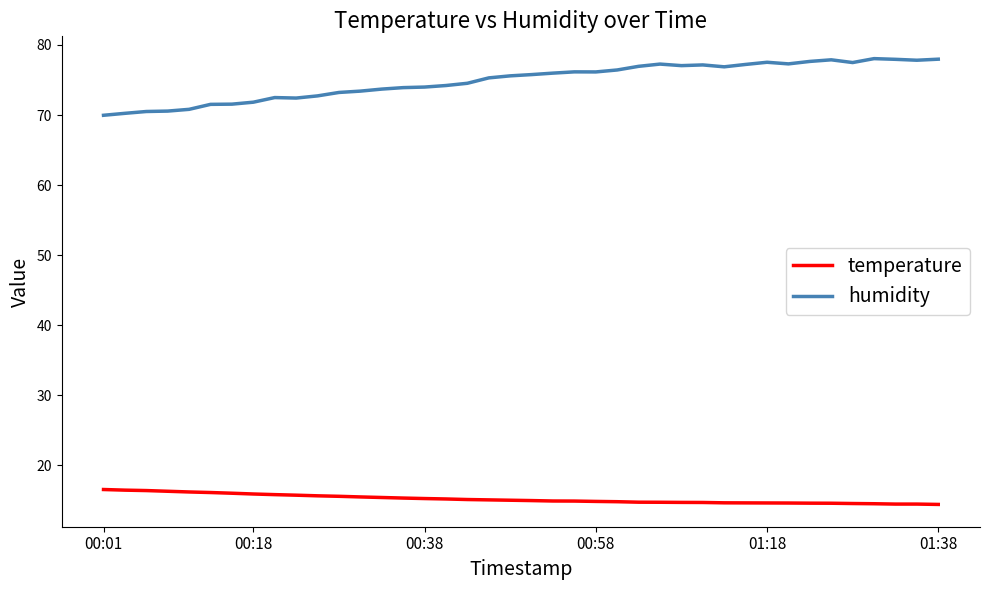

Rank the series by their maximum value, from lowest to highest.

temperature, humidity